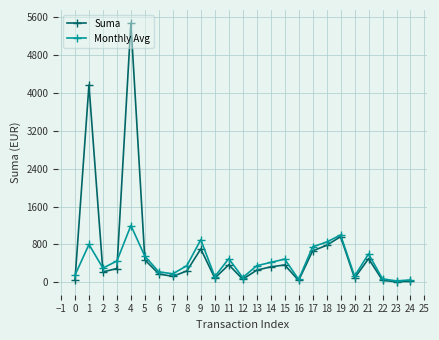

What is the difference between the Monthly Avg values at 12 and 1?

700.0